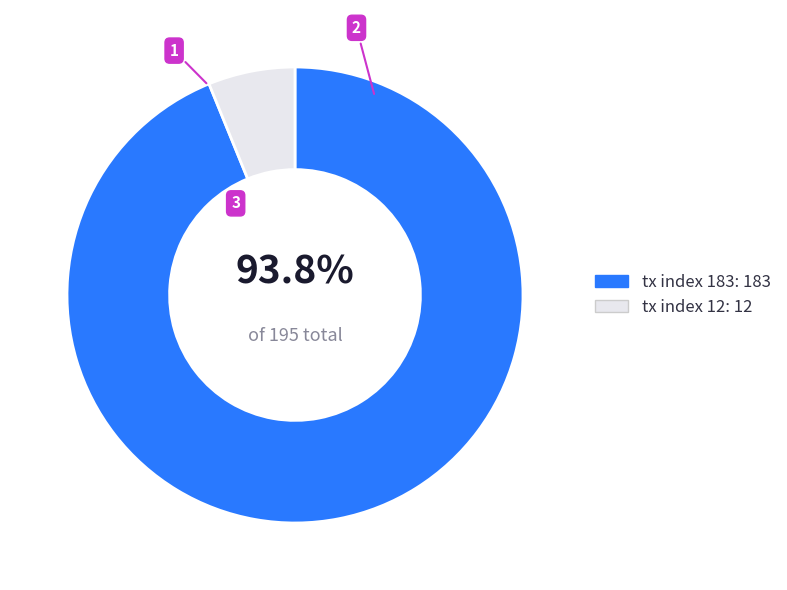

Rank the categories by value from lowest to highest.

tx index 12, tx index 183